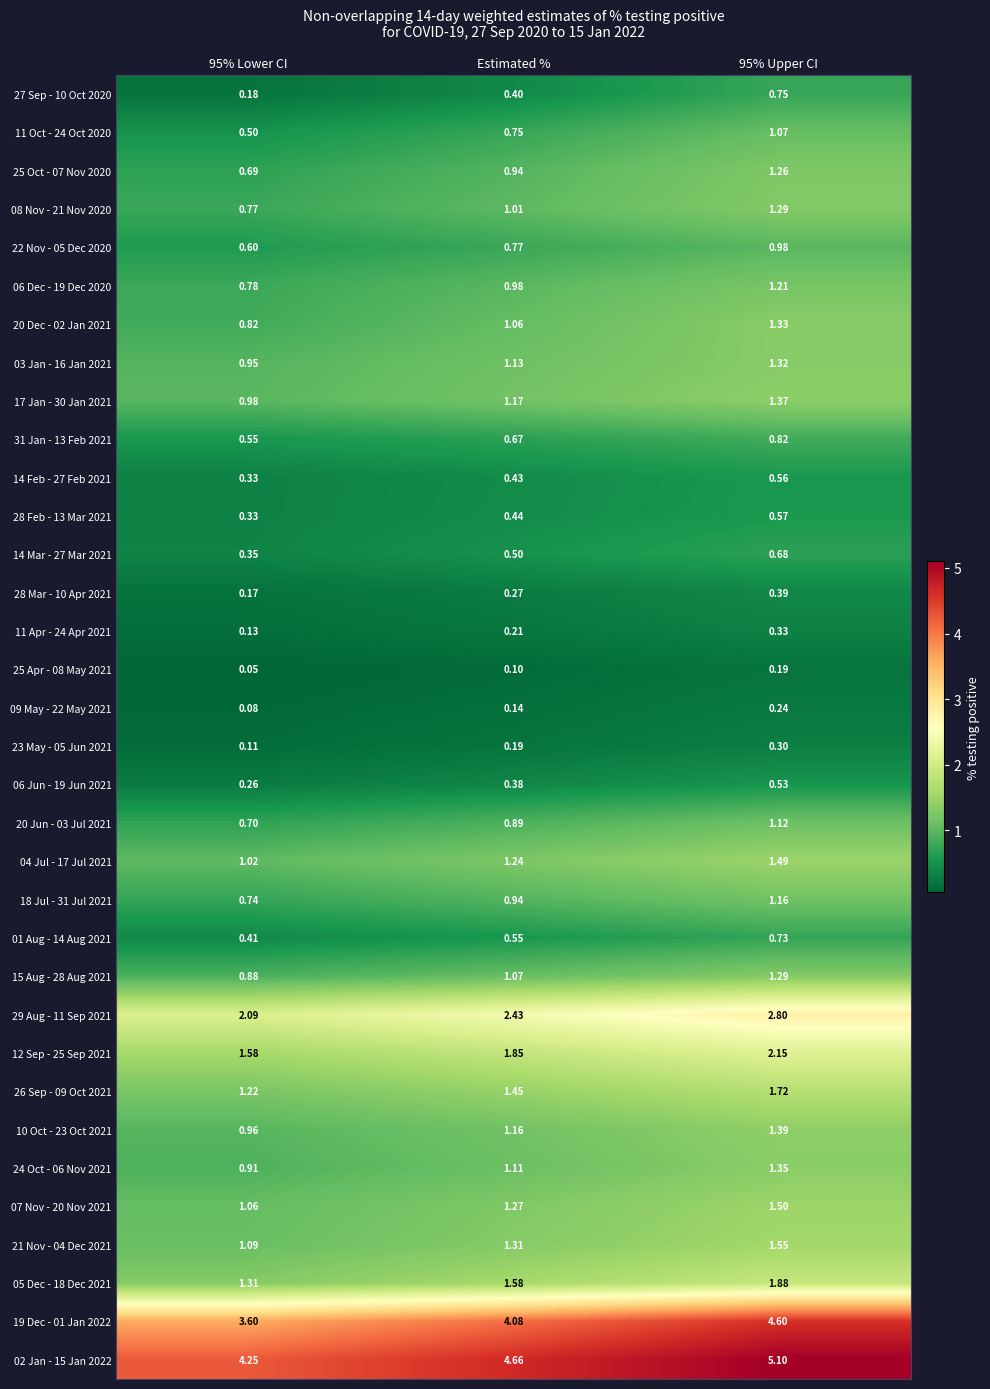

Is the value of 21 Nov - 04 Dec 2021 at 95% Lower CI greater than the value of 14 Feb - 27 Feb 2021 at Estimated %?

Yes